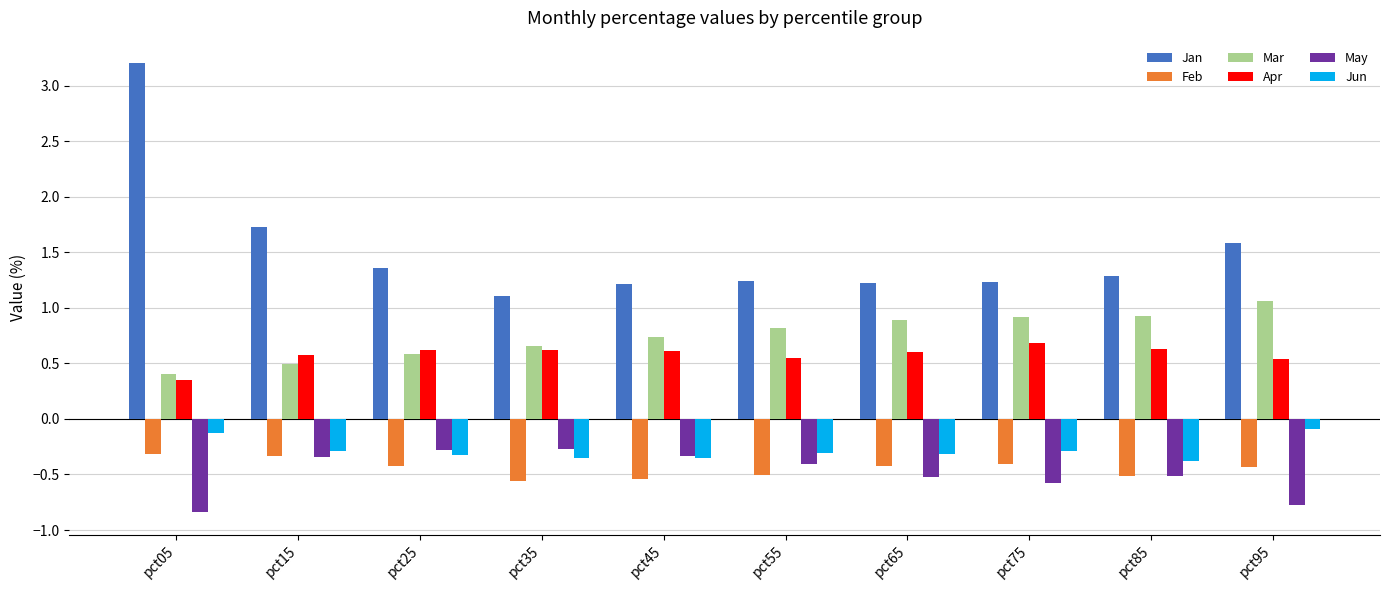

What is the sum of the Mar values at pct35 and pct95?

1.7